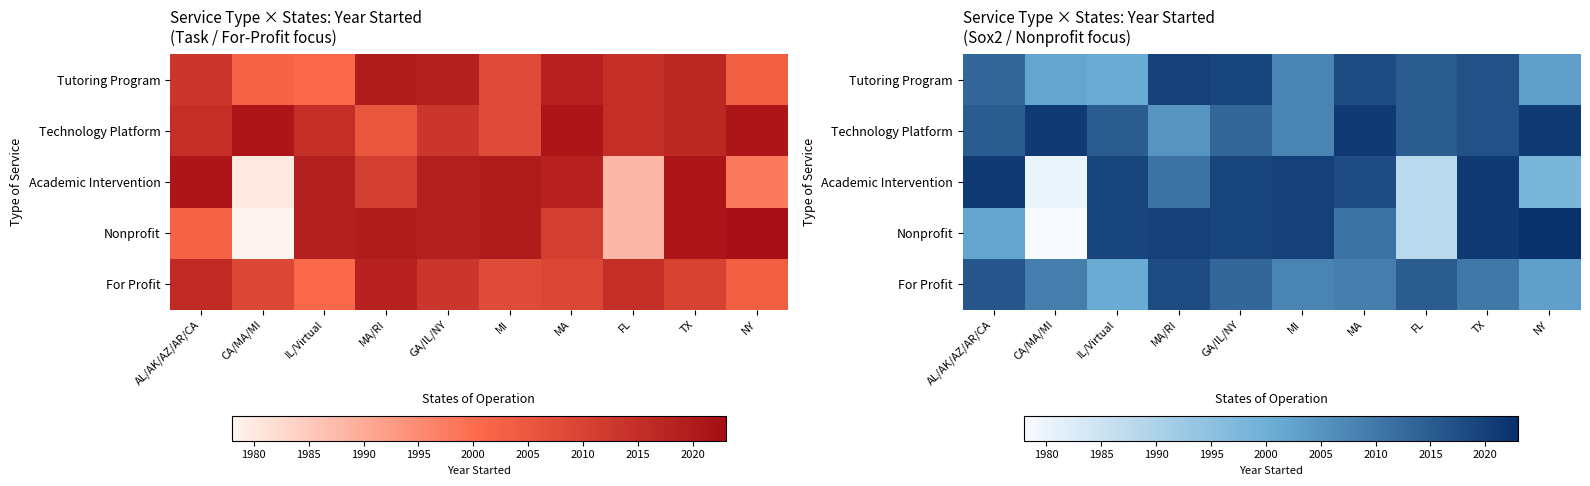

What is the total value across all series at NY?

10048